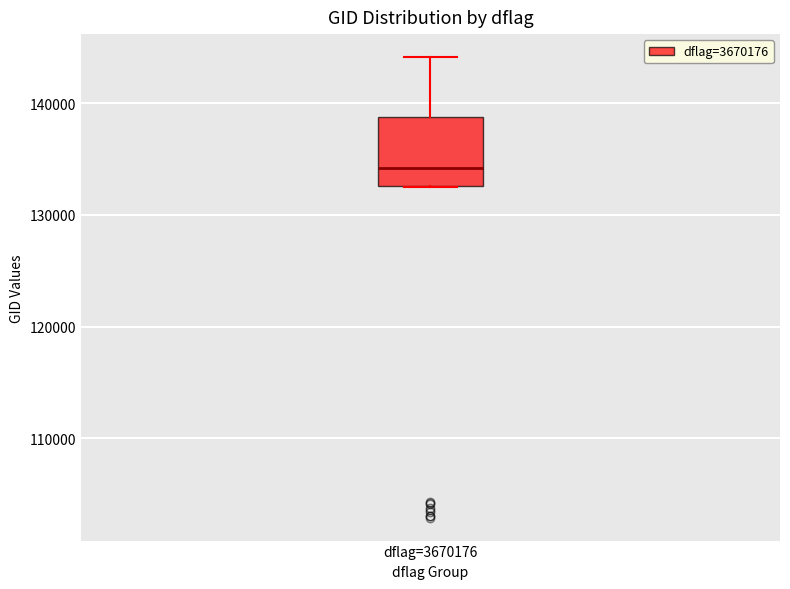

Read this box plot against the y-axis: the position of the median line, the range covered by the box, and the ends of both whiskers. The values are not printed on the chart, so give them approximately, as read against the axis.

median 134000, box 133000 to 139000, whiskers 132000 to 144000